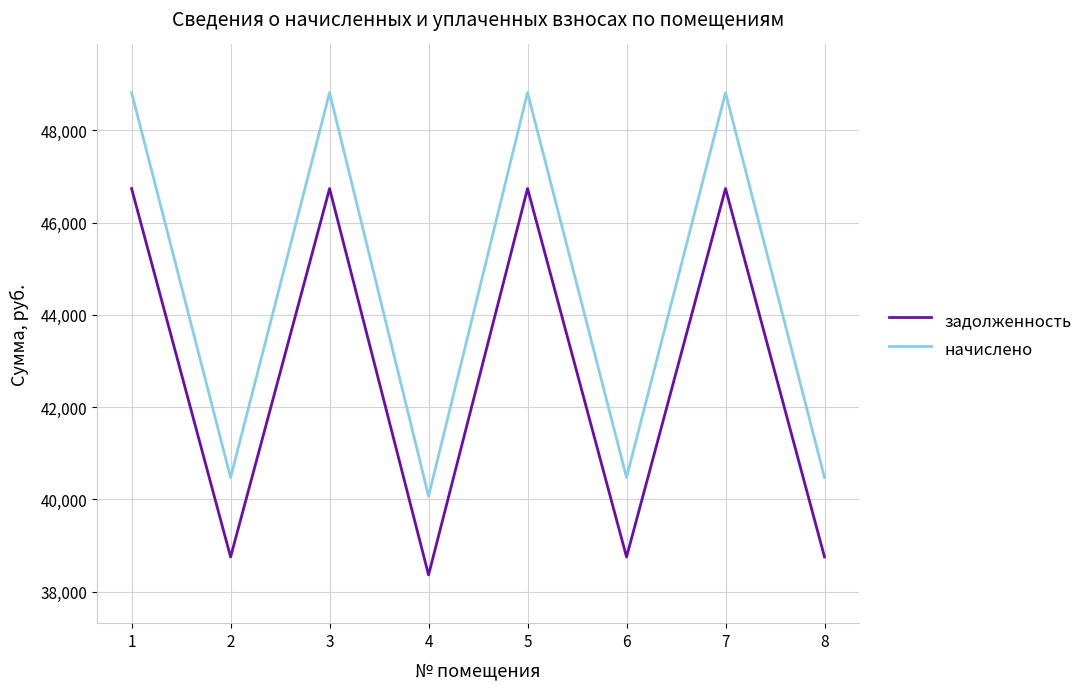

What is the maximum value shown in the chart?

48814.6